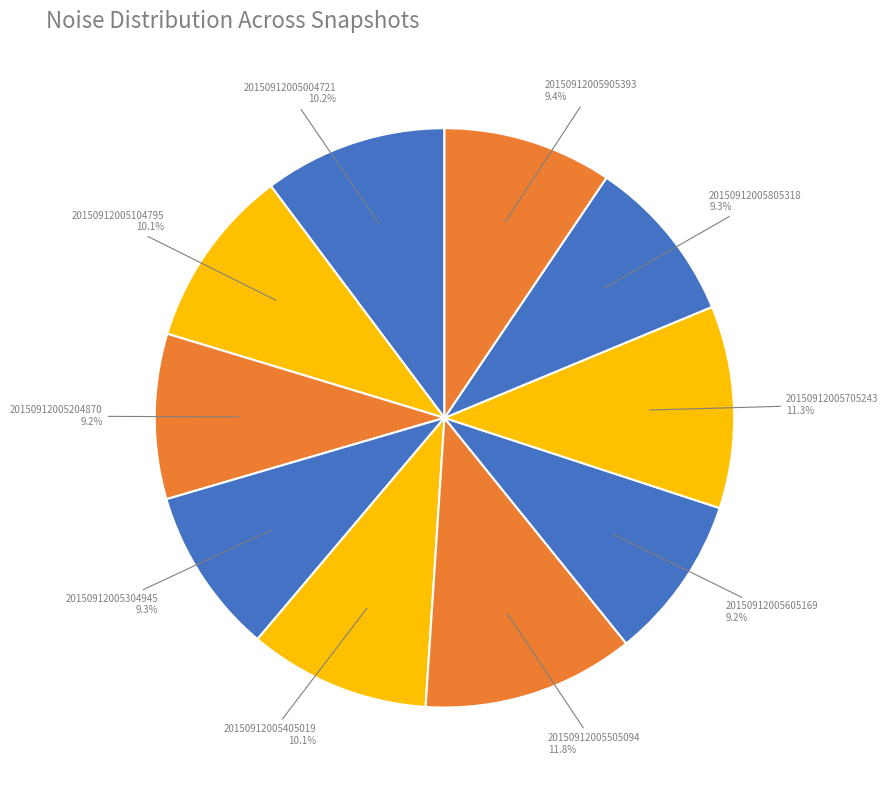

Is there any slice that represents more than half of the pie?

No